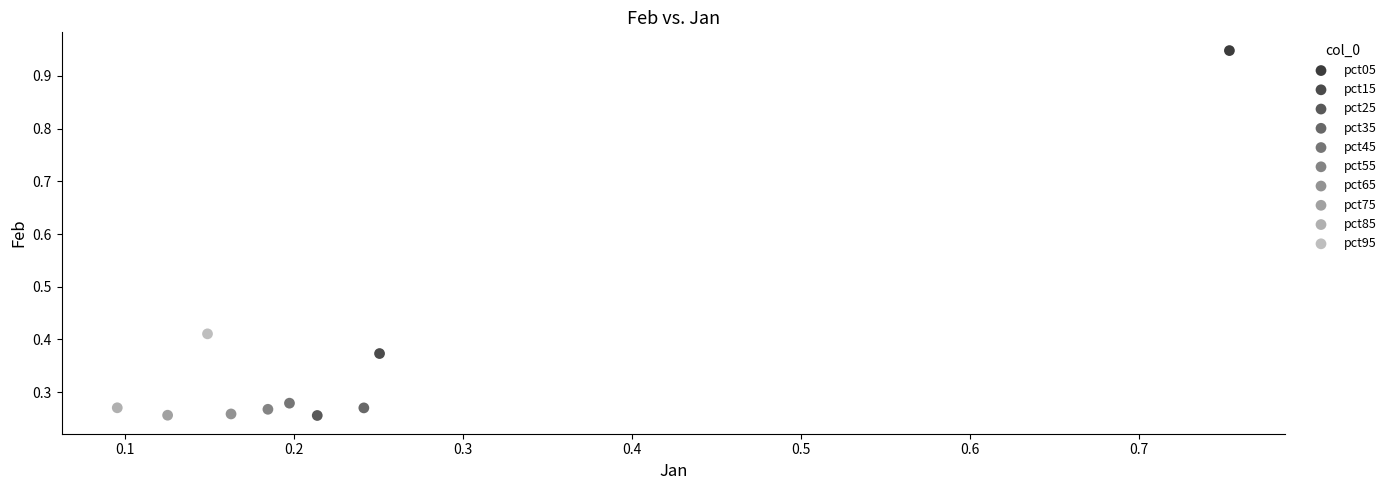

What are all the series names shown in the legend?

pct05, pct15, pct25, pct35, pct45, pct55, pct65, pct75, pct85, pct95